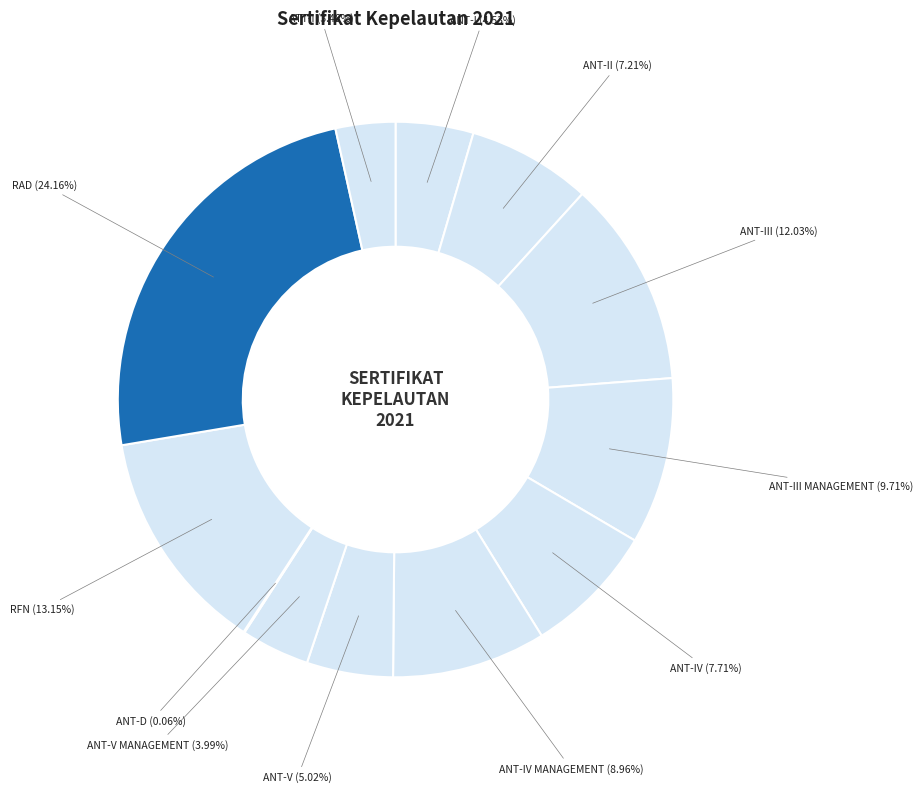

To the nearest percent, what percentage of the pie is ANT-II?

7%